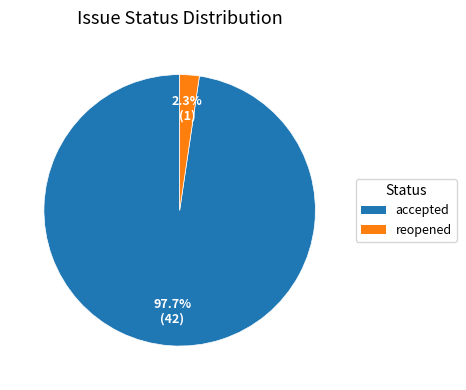

What percentage is the accepted slice, to the nearest percent?

98%